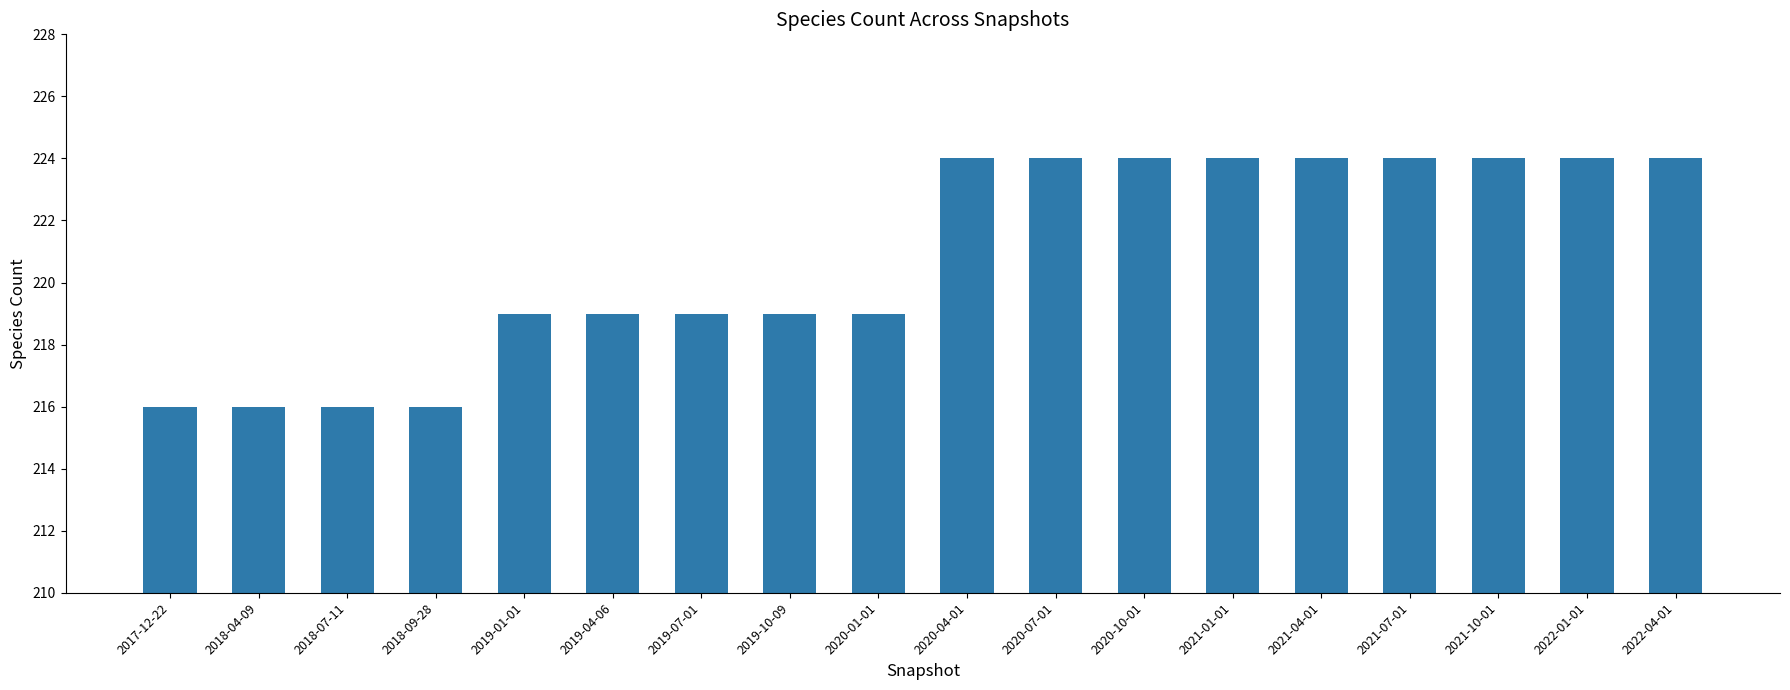

What is the maximum value shown in the chart?

224